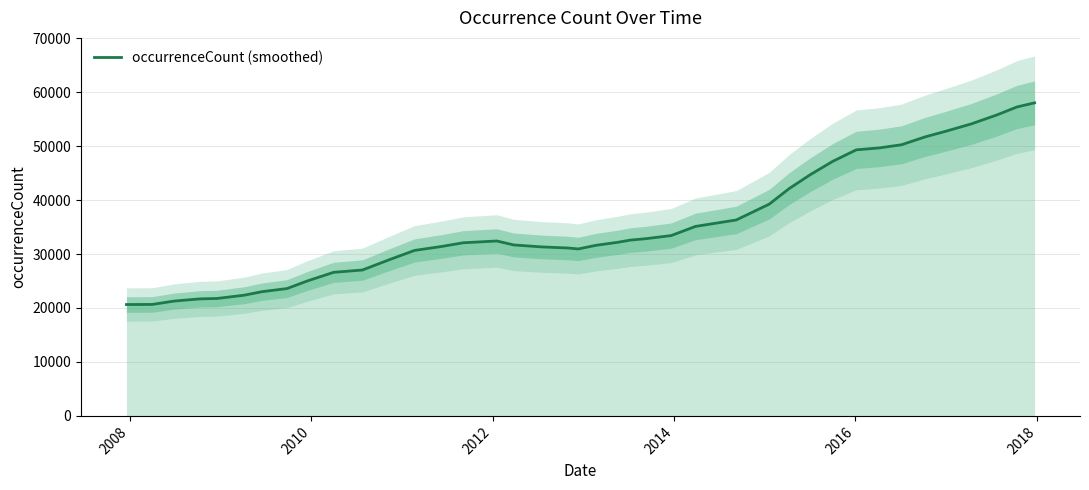

Does the chart have visible grid lines?

Yes